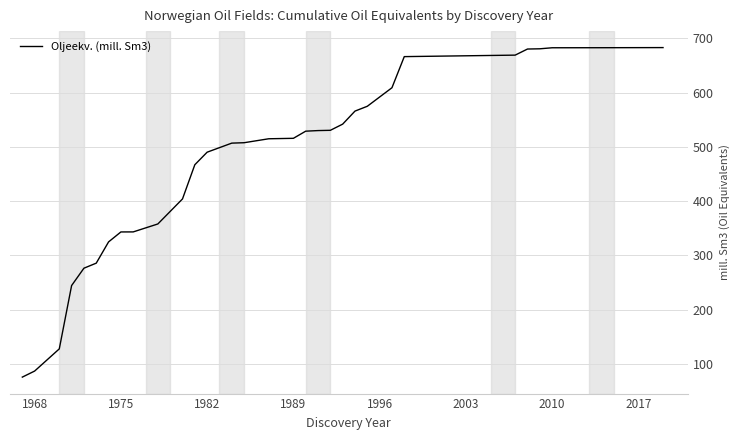

What is the difference between the second highest and second lowest values?

595.6